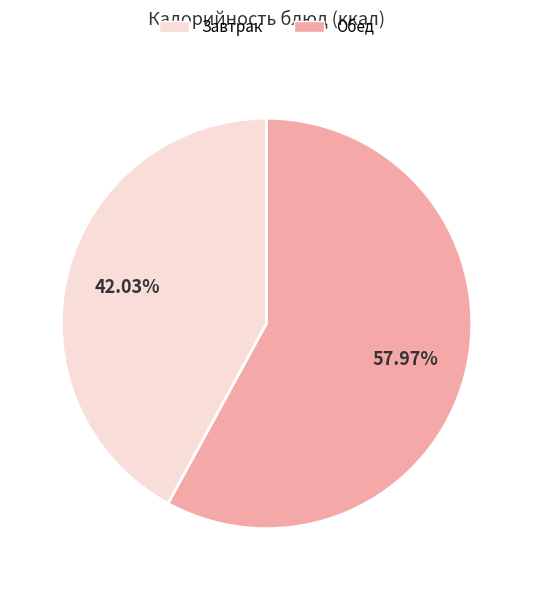

Is there a majority slice in this chart?

Yes